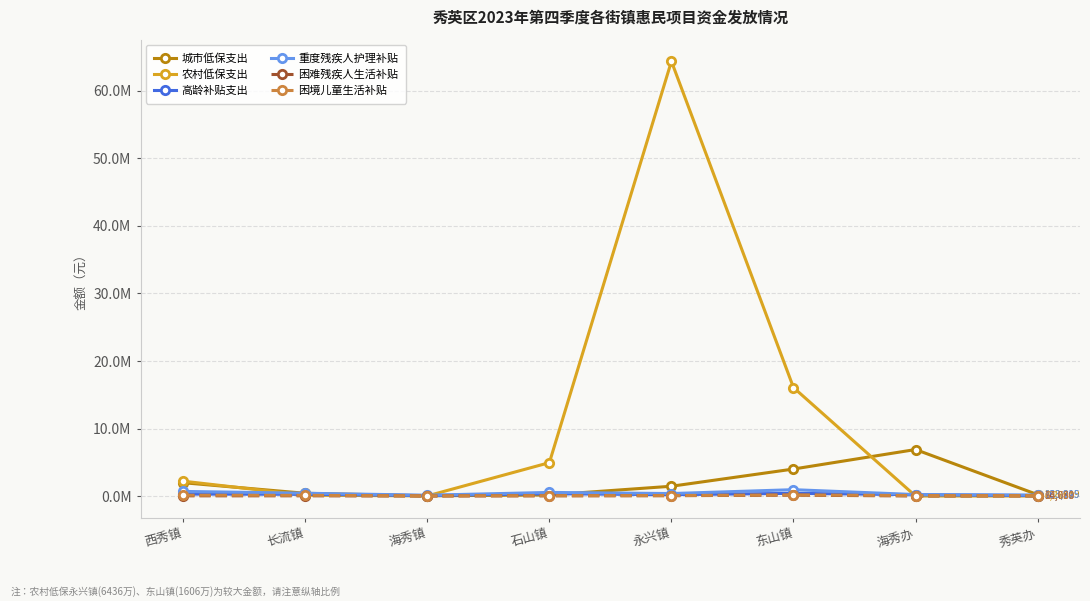

Rank the categories by 重度残疾人护理补贴 value from lowest to highest.

海秀镇, 秀英办, 海秀办, 永兴镇, 长流镇, 石山镇, 西秀镇, 东山镇